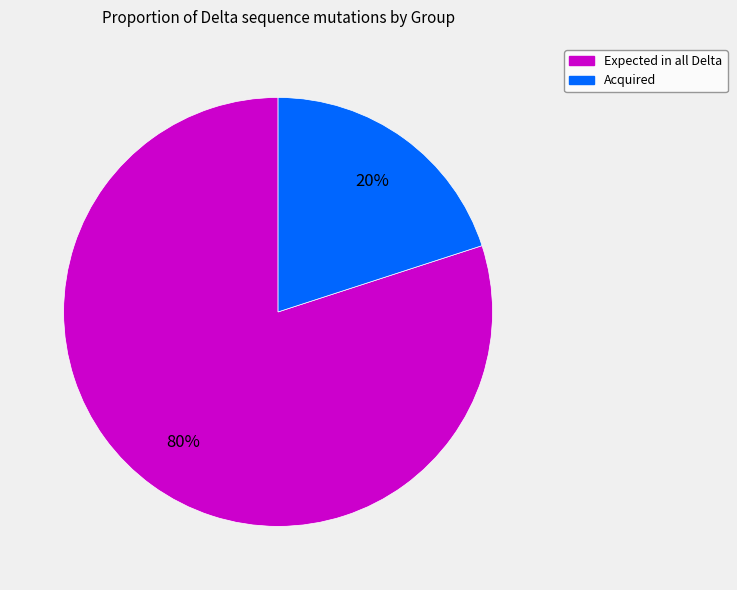

To the nearest percent, what is the average slice percentage?

50%